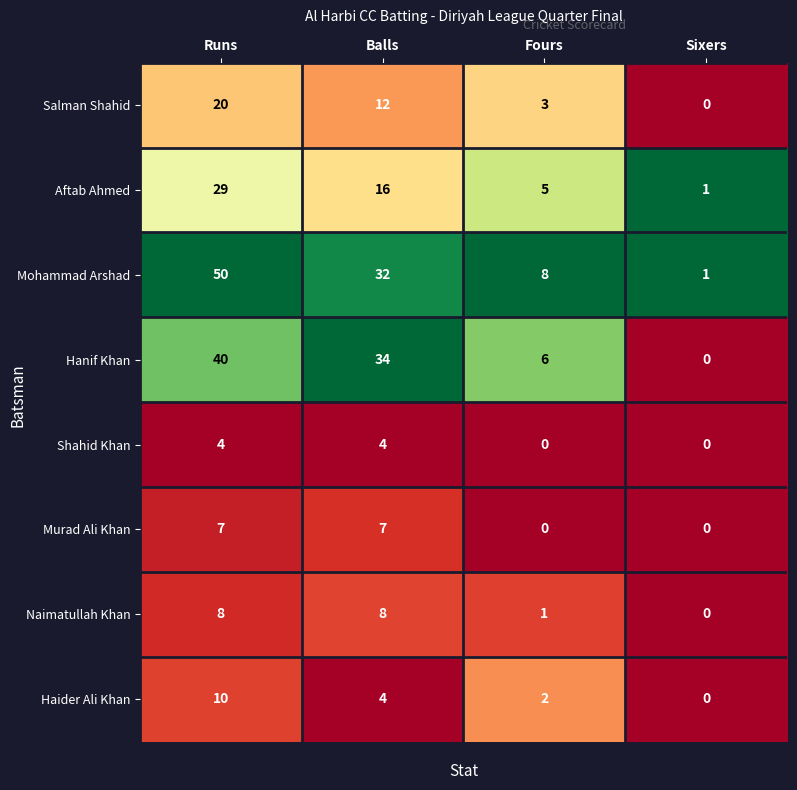

List the series in order of their peak value, highest first.

Mohammad Arshad, Hanif Khan, Aftab Ahmed, Salman Shahid, Haider Ali Khan, Naimatullah Khan, Murad Ali Khan, Shahid Khan